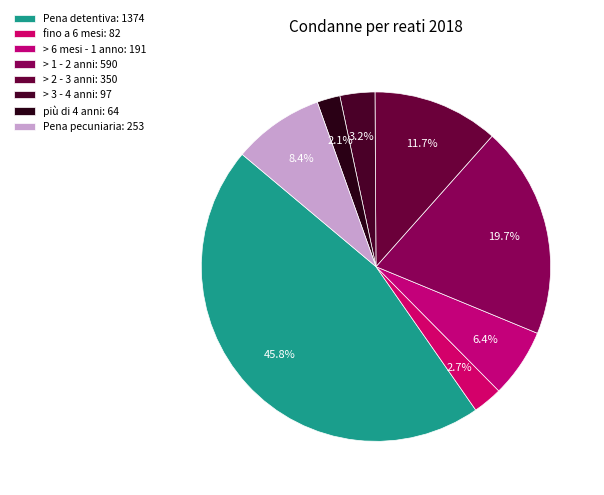

How many segments does this pie chart have?

8